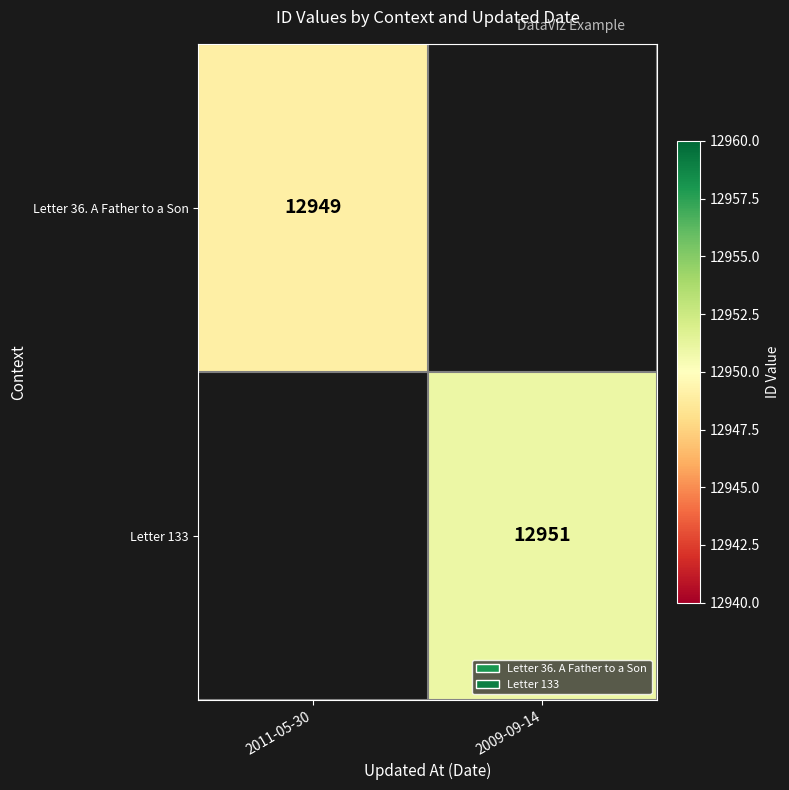

Which label corresponds to the smallest value in the chart?

2011-05-30